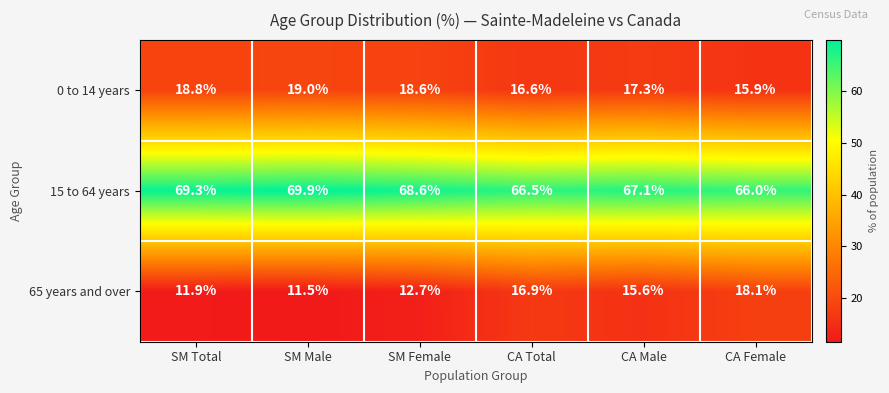

At which category is the sum across all series the highest?

SM Male